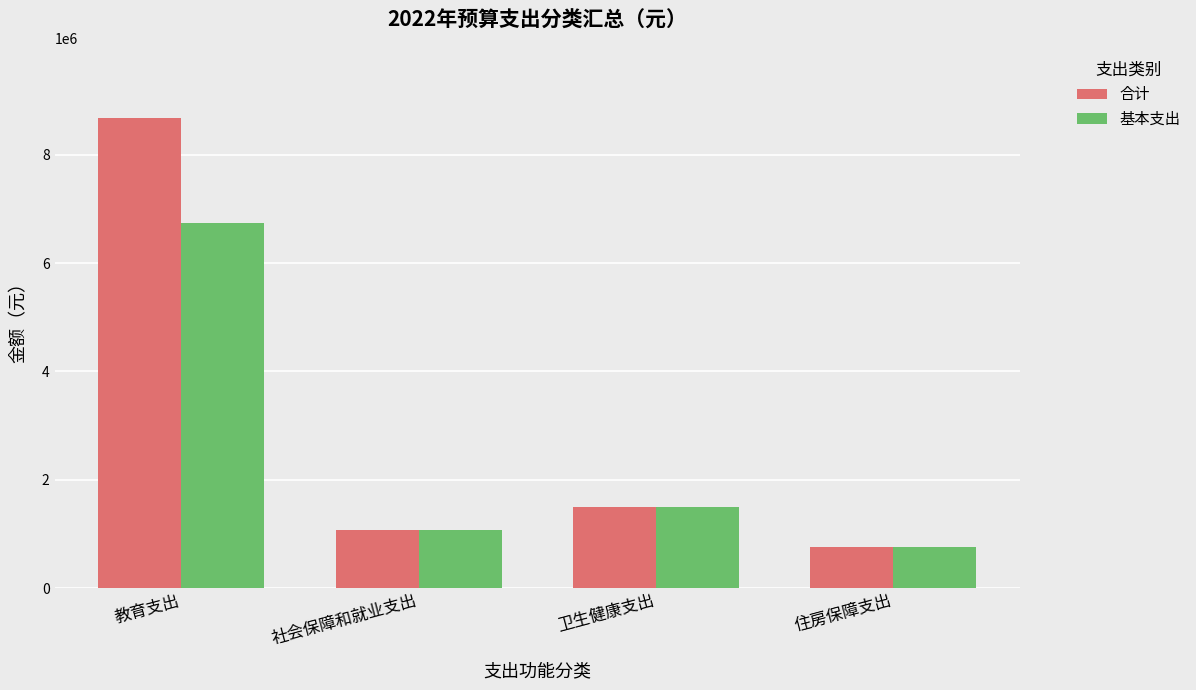

Rank the series by their maximum value, from highest to lowest.

合计, 基本支出